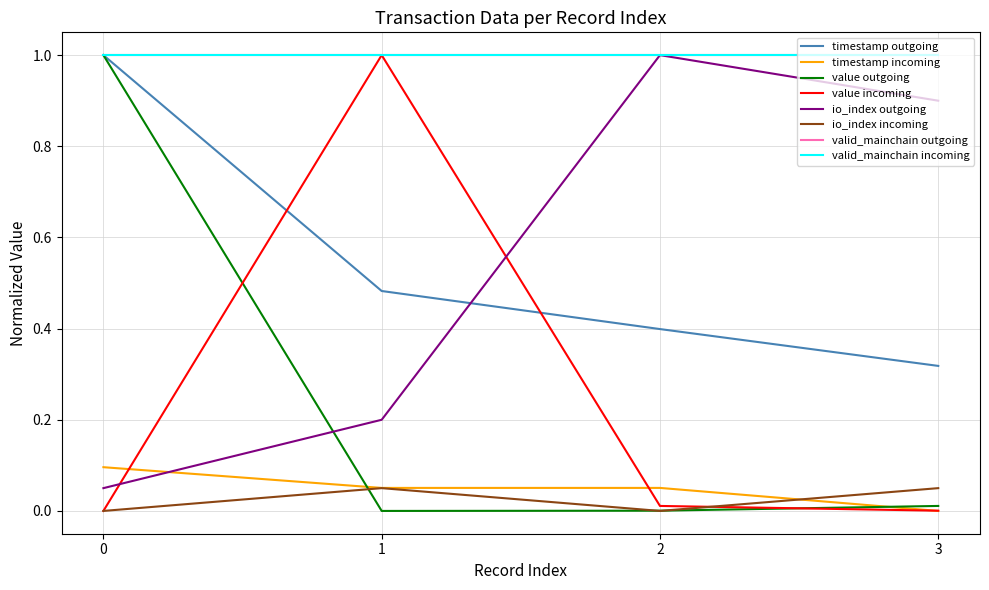

Between 2 and 1, which is larger?

1